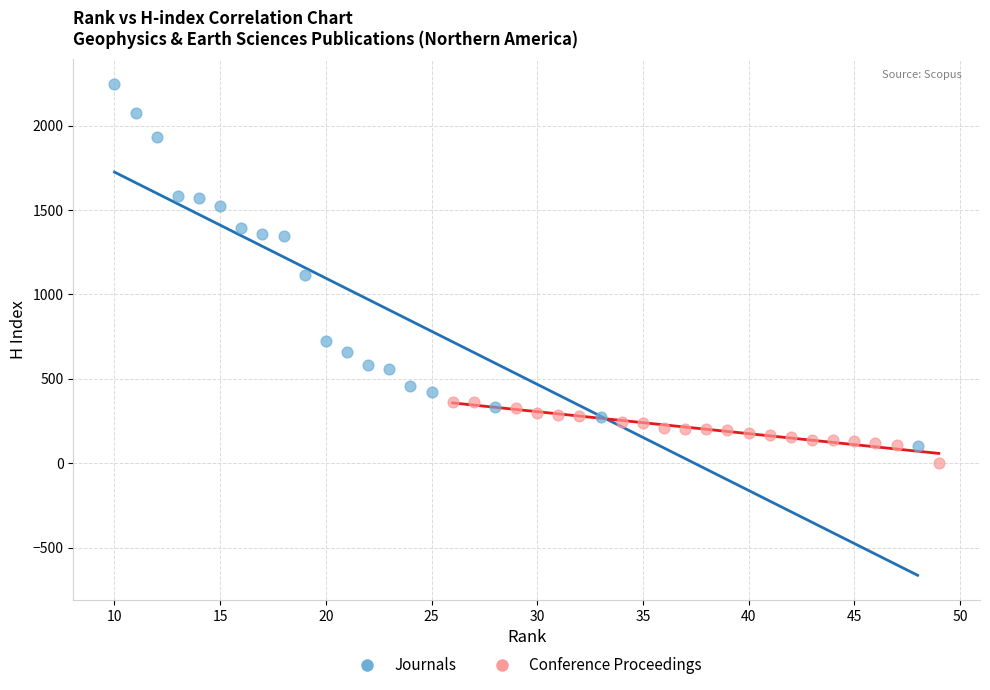

Which series contains the highest Y value?

Journals